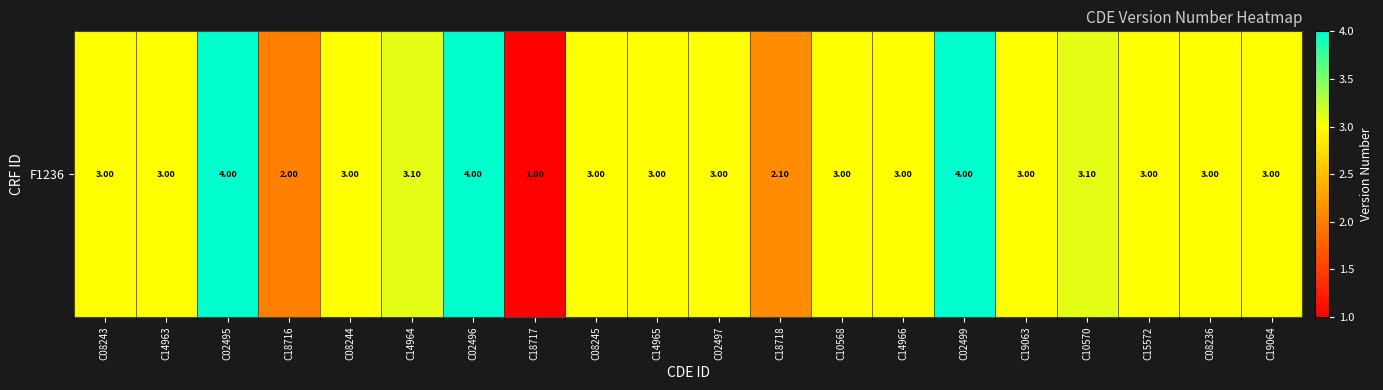

Which category has the highest value across all series?

C02495